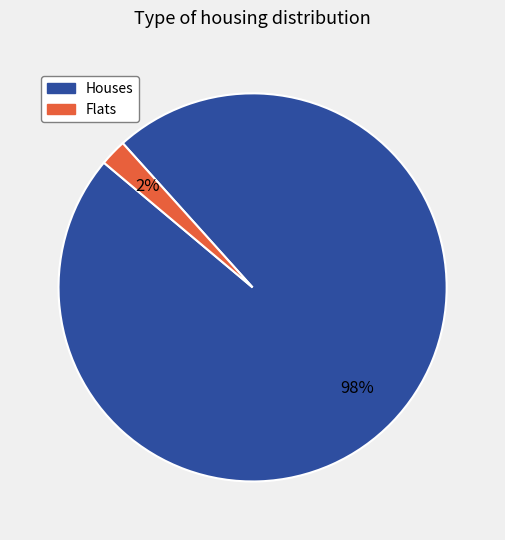

How many slices are in this pie chart?

2